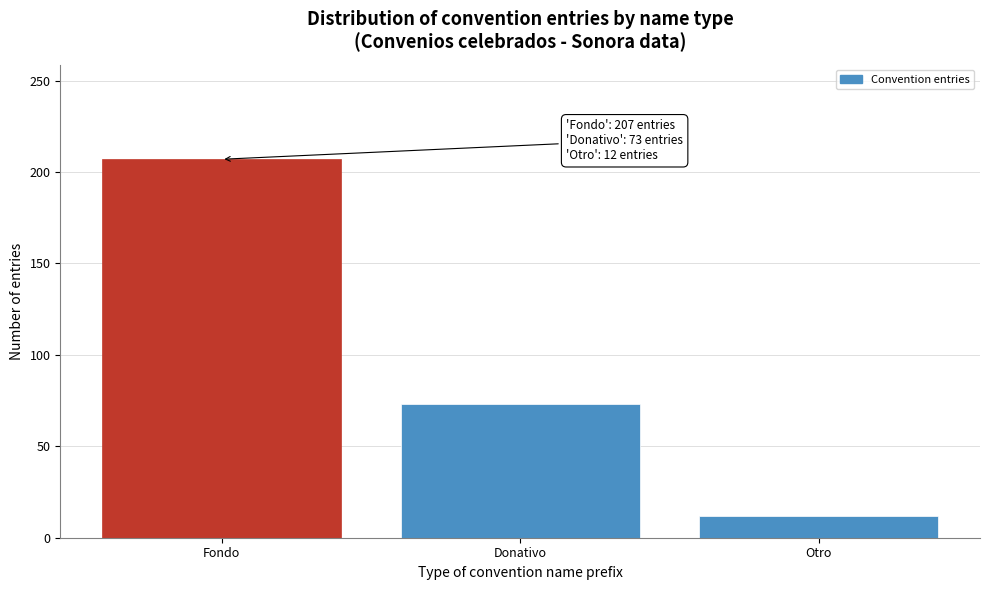

Reading left to right, what are all the values shown in this chart?

207	73	12